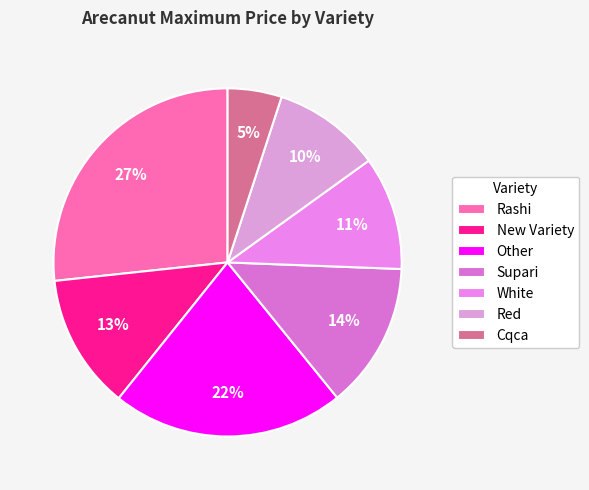

Count the number of slices in the pie.

7